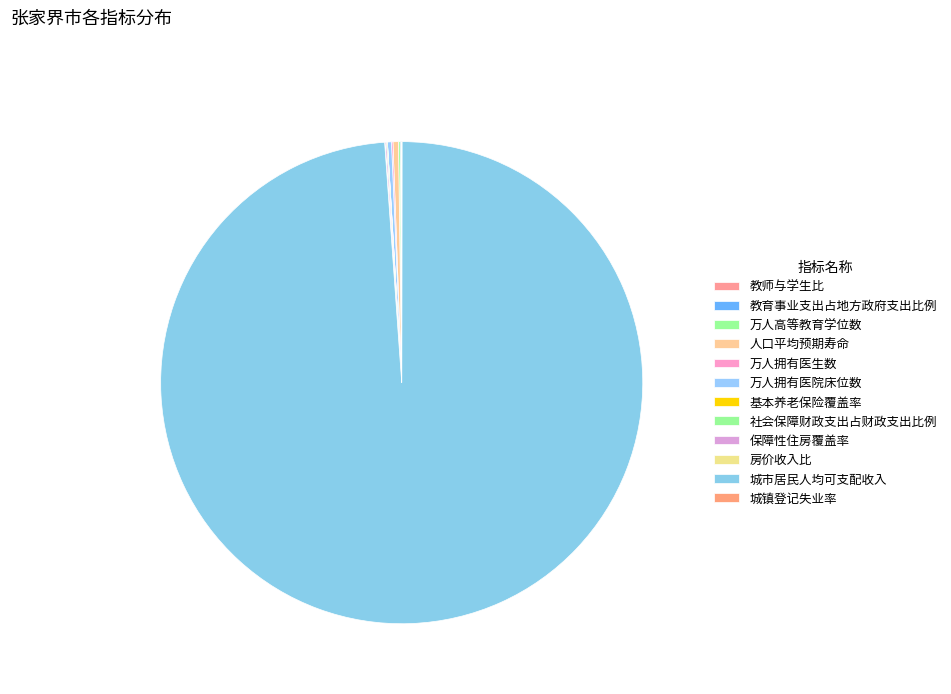

Is it true that 人口平均预期寿命 is 0% of the pie?

True